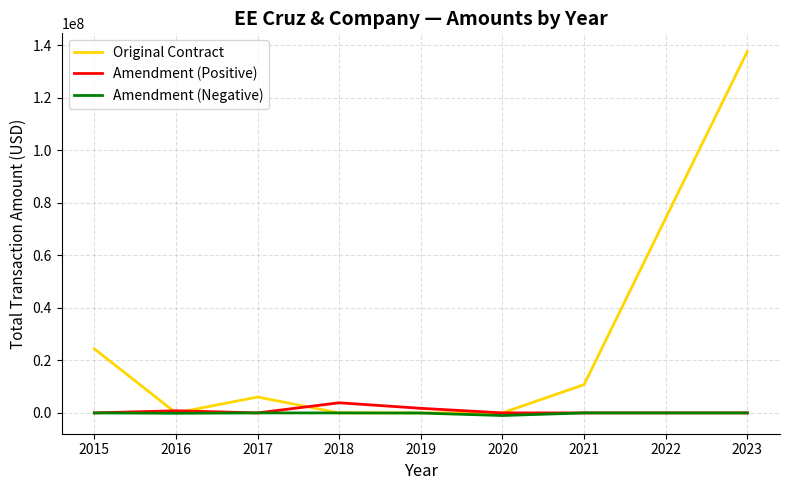

What is the highest value of the Original Contract series?

137666211.0